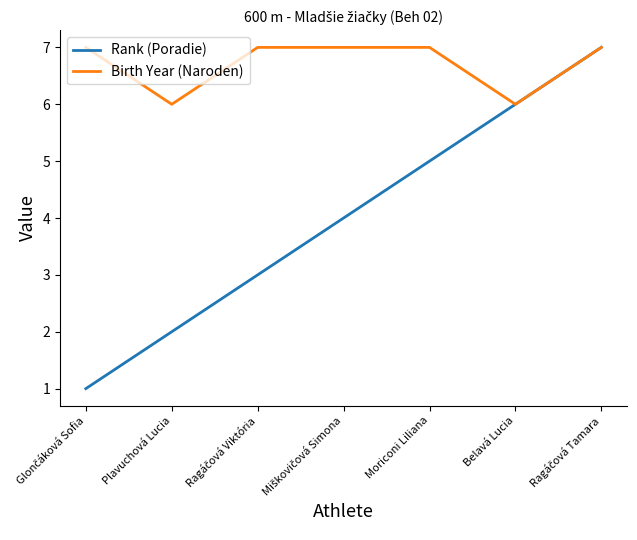

Rank the series at Moriconi Liliana from lowest to highest value.

Rank (Poradie), Birth Year (Naroden)